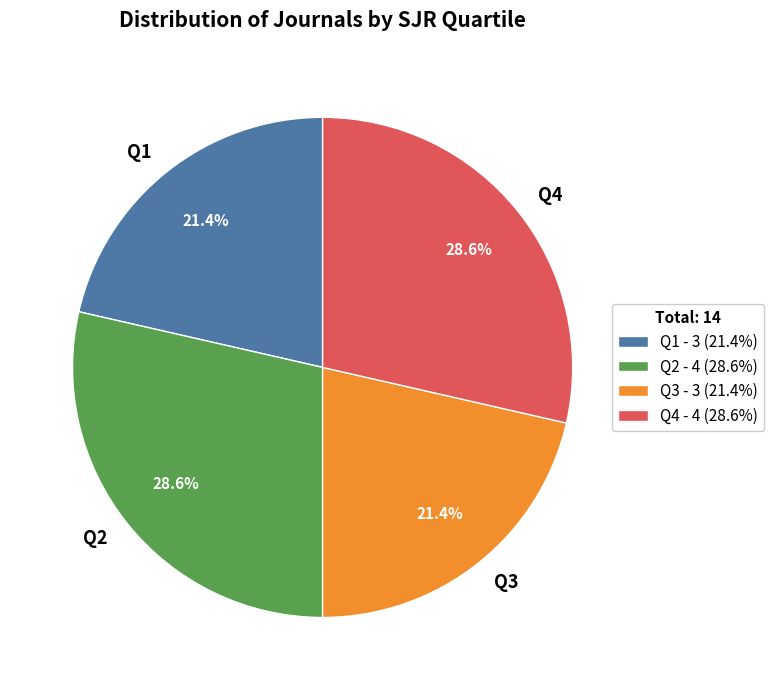

Between Q4 and Q3, which is larger?

Q4